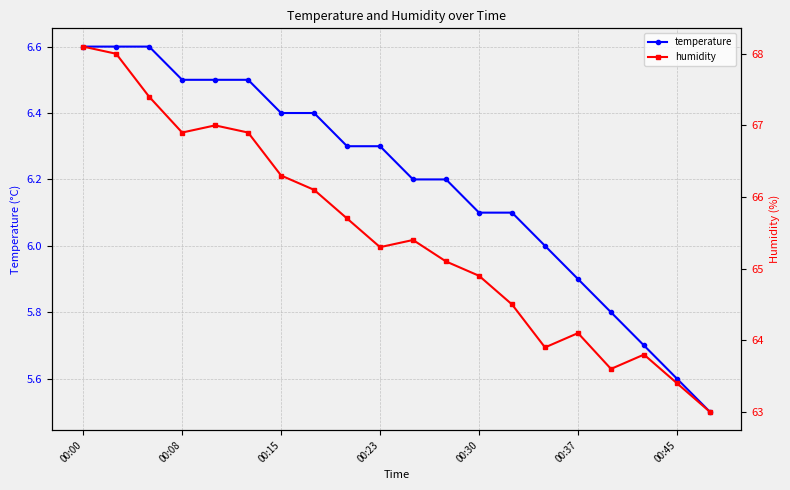

True or false: temperature and humidity cross at least once.

False